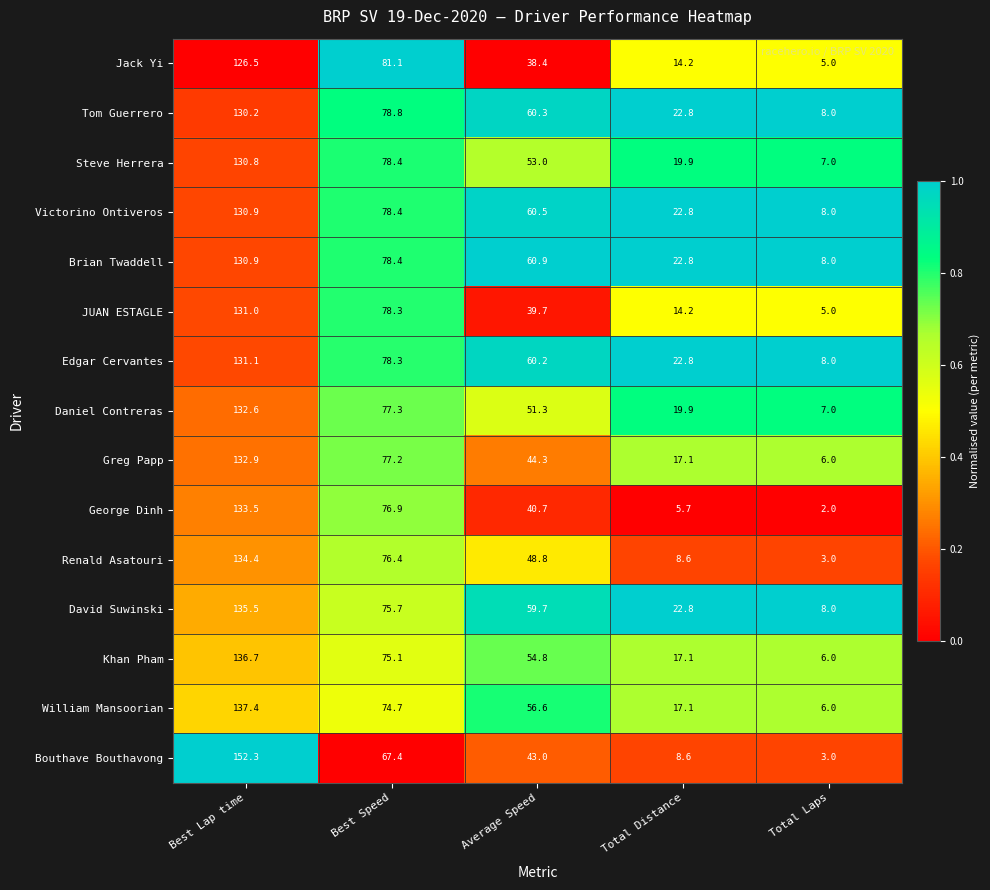

What is the average value of the Bouthave Bouthavong series?

54.9